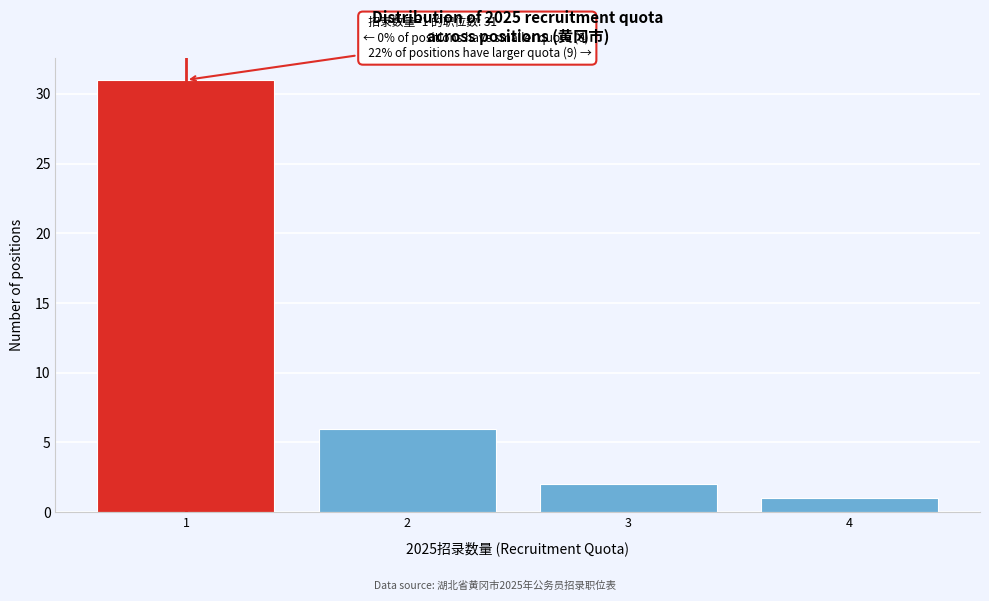

Reading left to right, list all the values displayed in this chart.

31	6	2	1